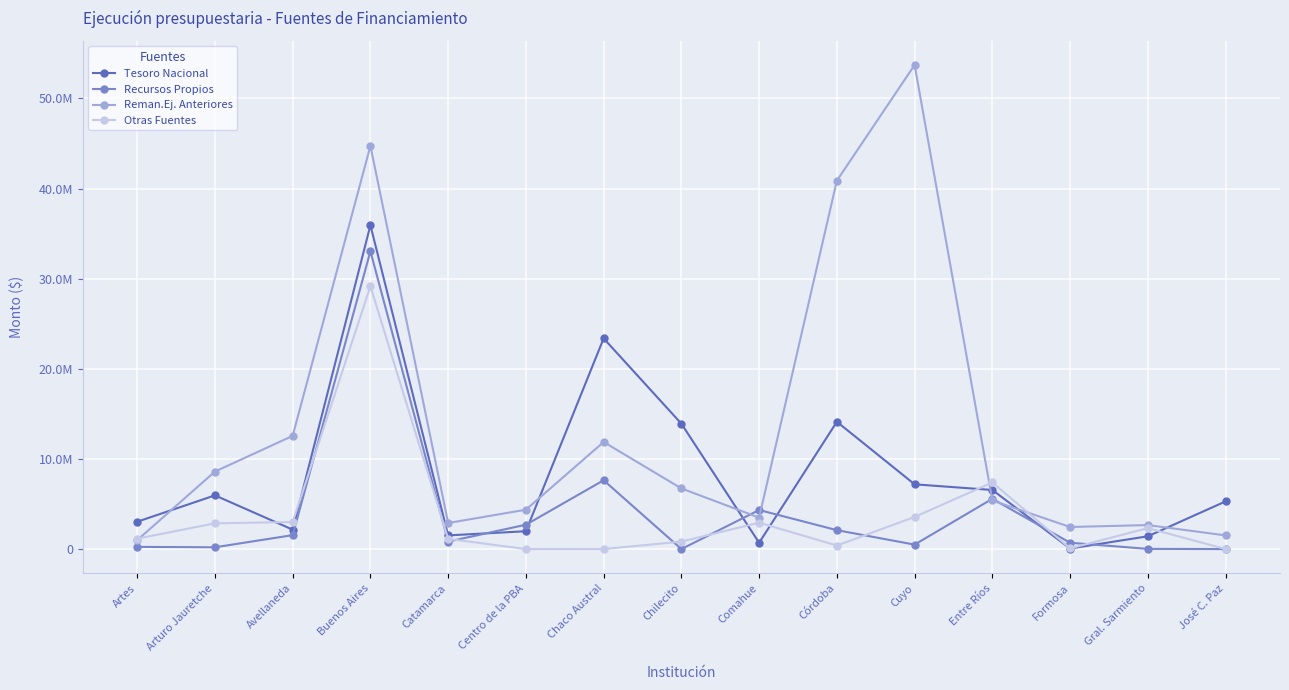

Is this an area chart (filled region under the line)?

No